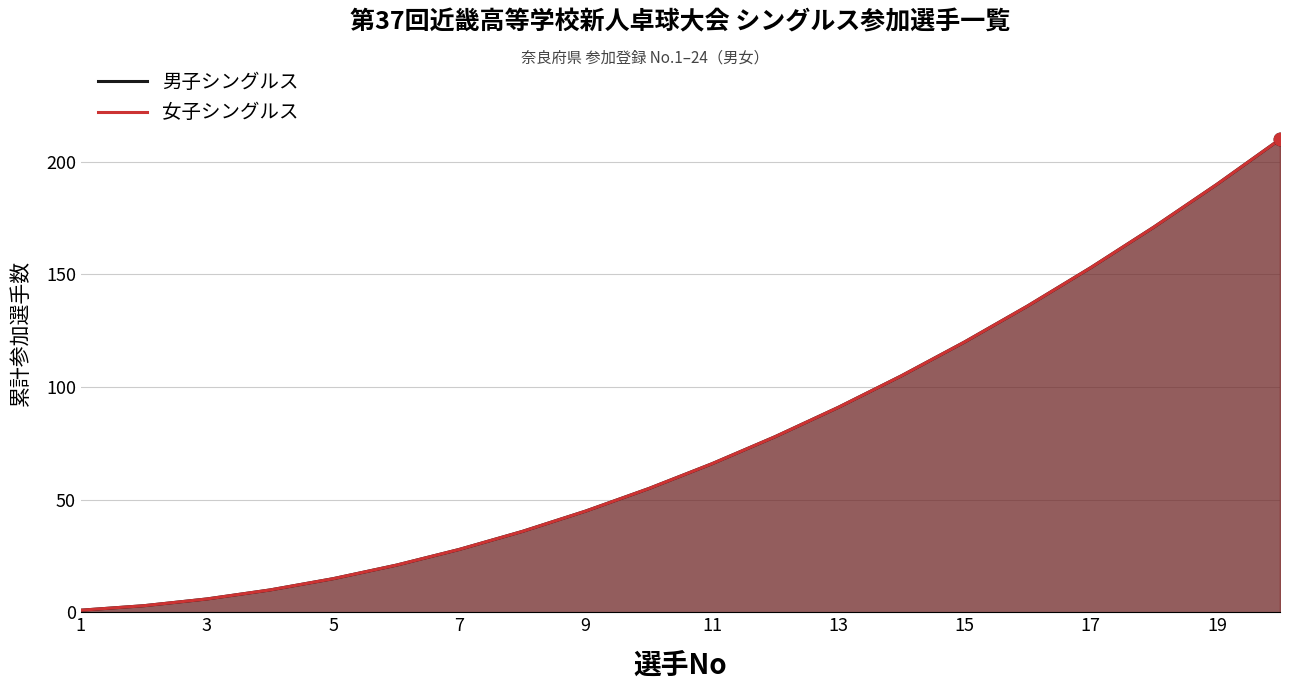

Which series has the largest Y range (max minus min)?

男子シングルス